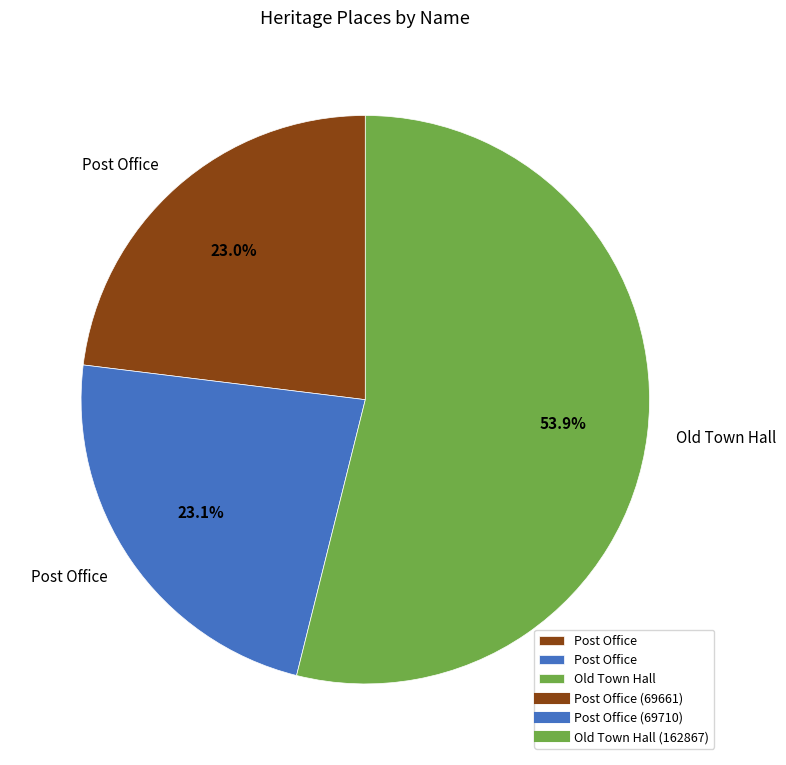

Does any single category account for the majority?

Yes